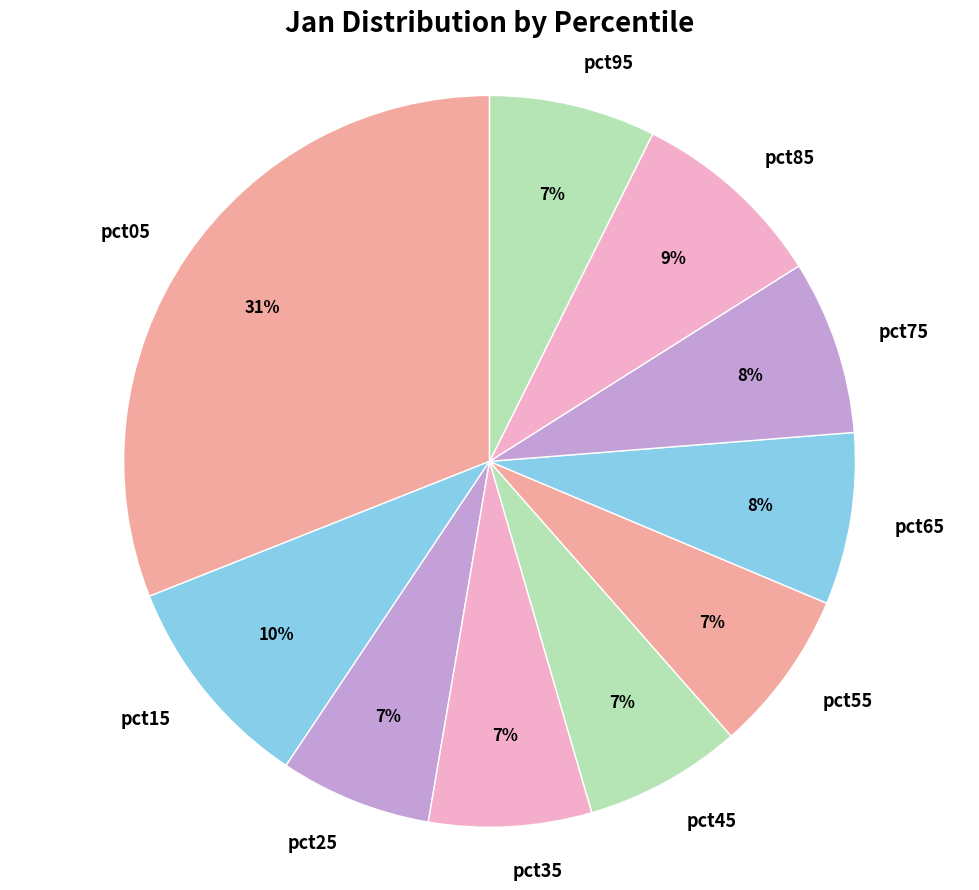

True or false: pct25 accounts for 13% of the total.

False